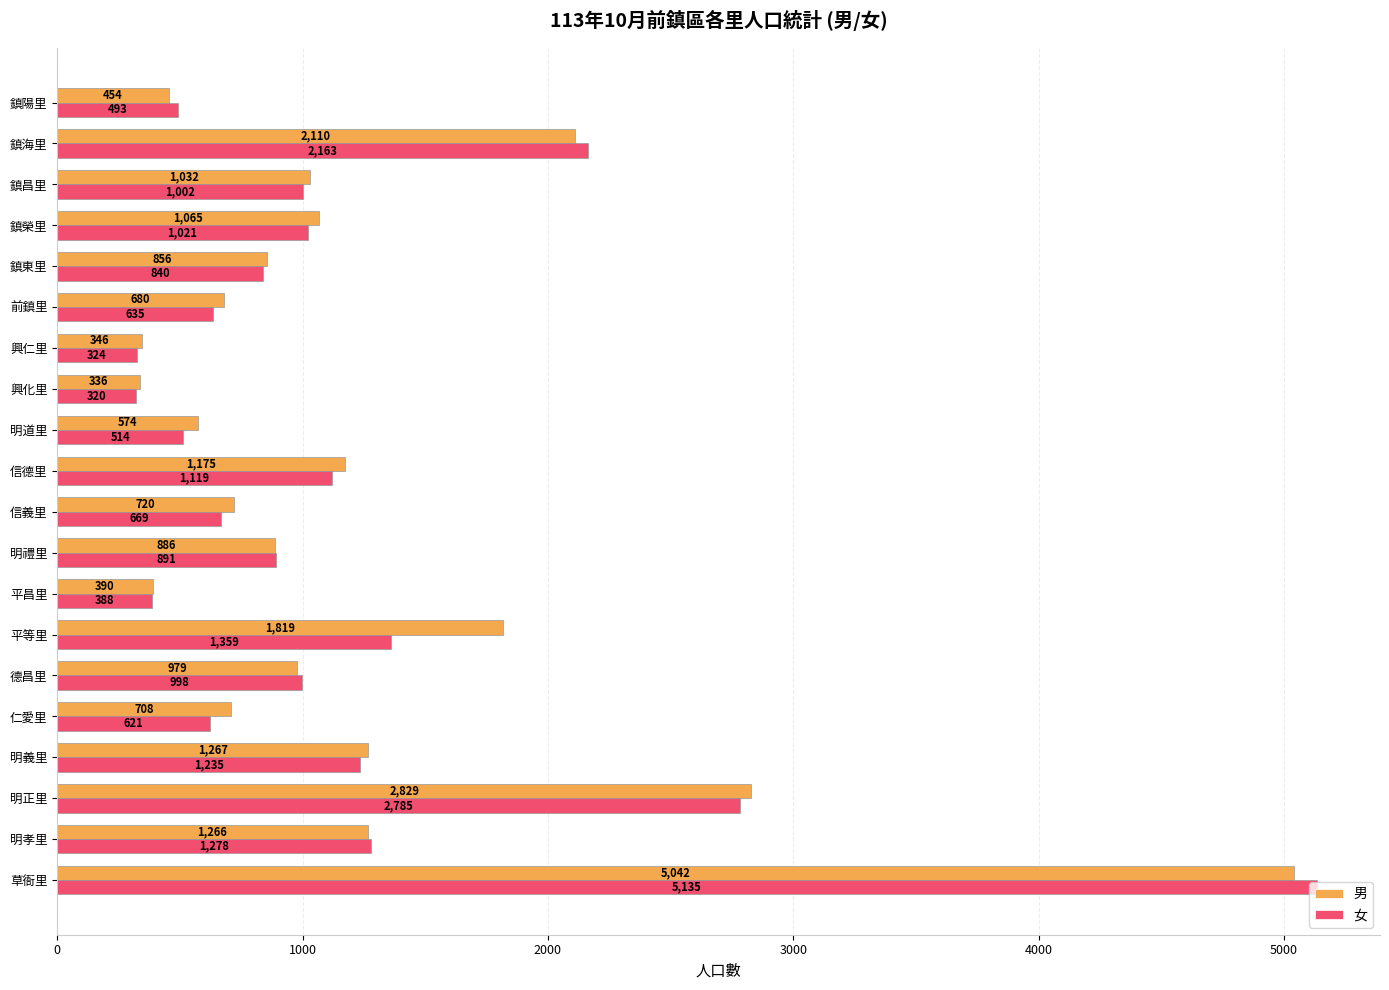

What is the difference between the maximum and second lowest values in the 女 series?

4811